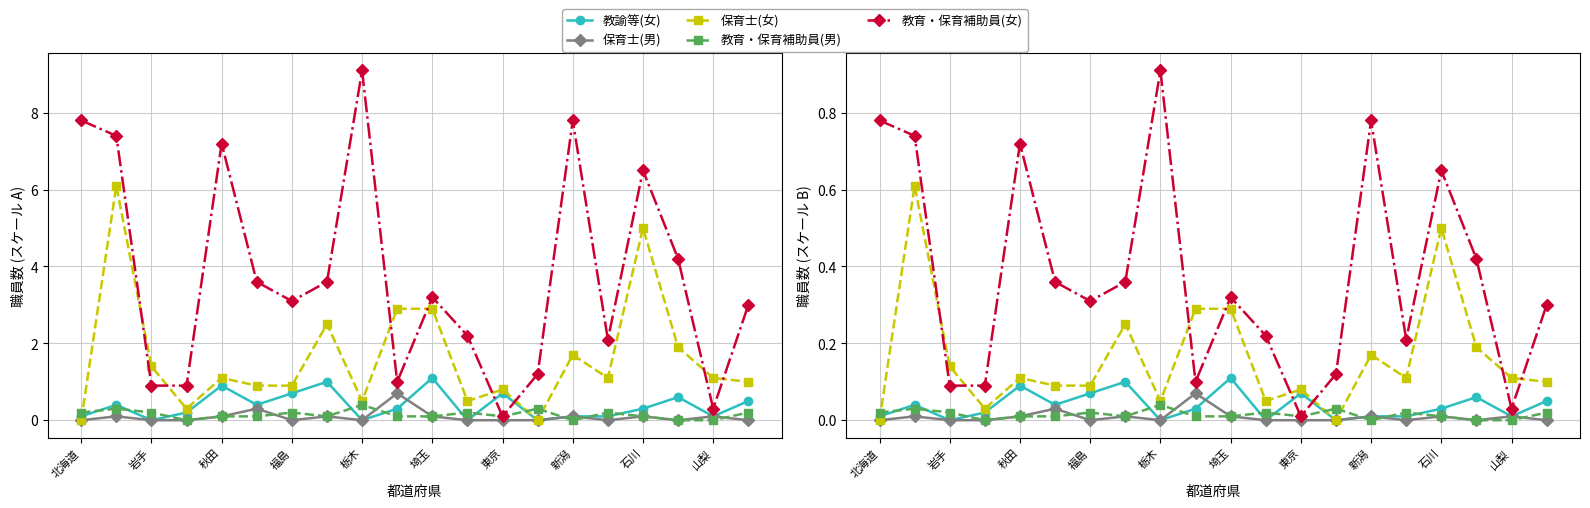

What is the value of the 教育・保育補助員(女) point at the 15th from the left?

0.8